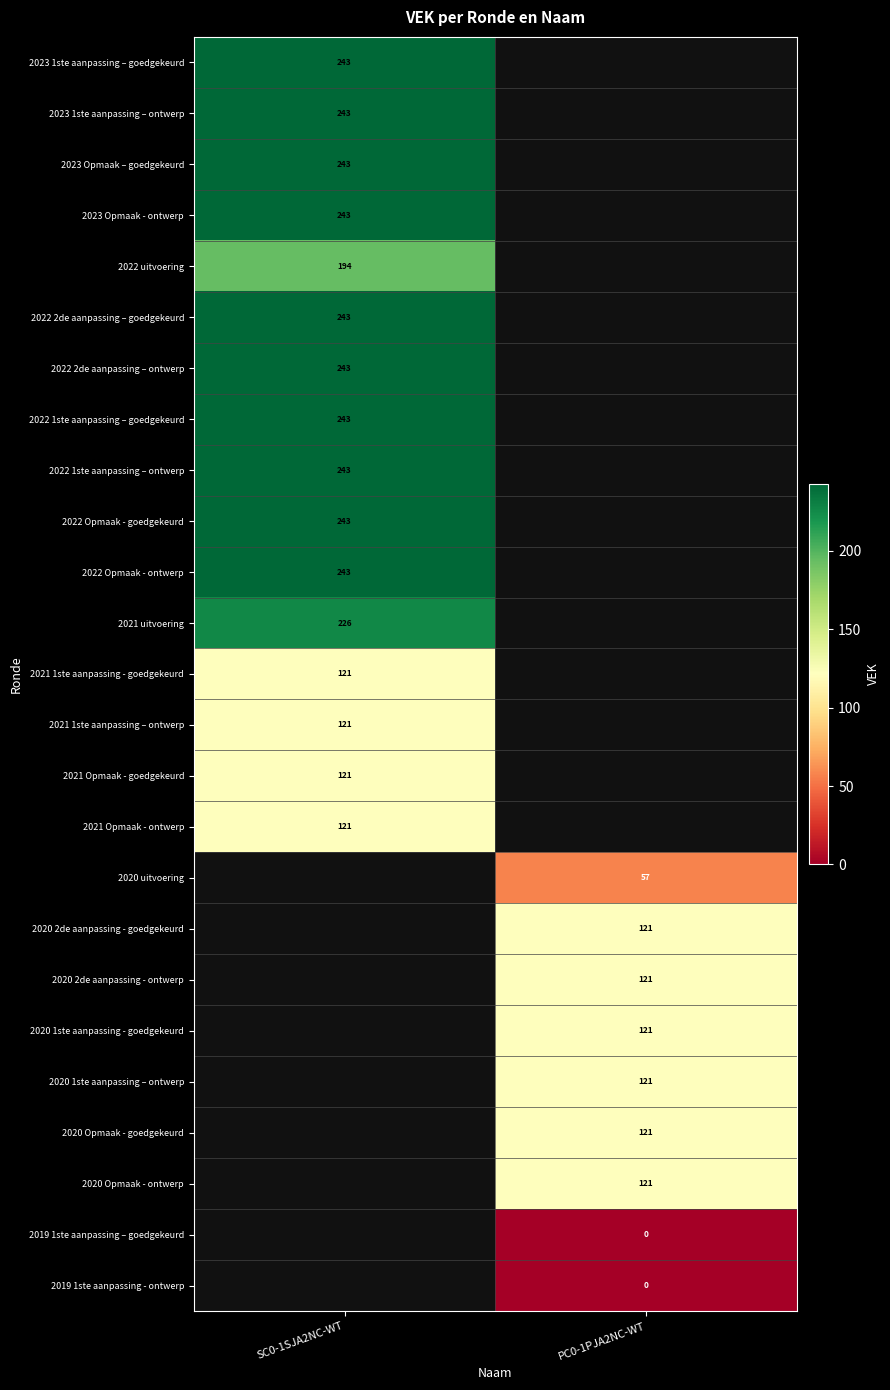

Is the value of 2023 1ste aanpassing – ontwerp at SC0-1SJA2NC-WT greater than the value of 2021 Opmaak - goedgekeurd at SC0-1SJA2NC-WT?

Yes